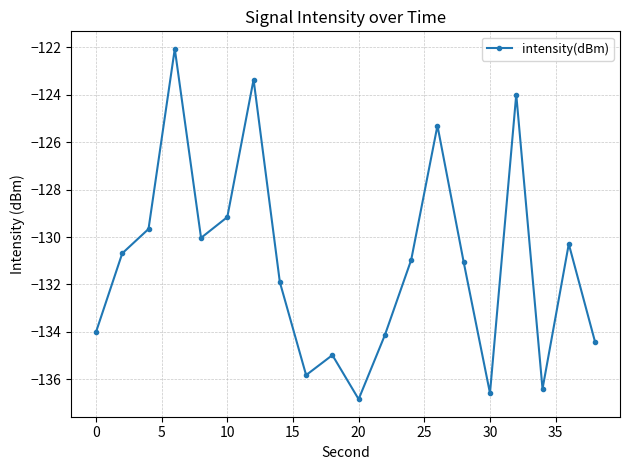

What is the value of the 11th point from the left?

-136.8